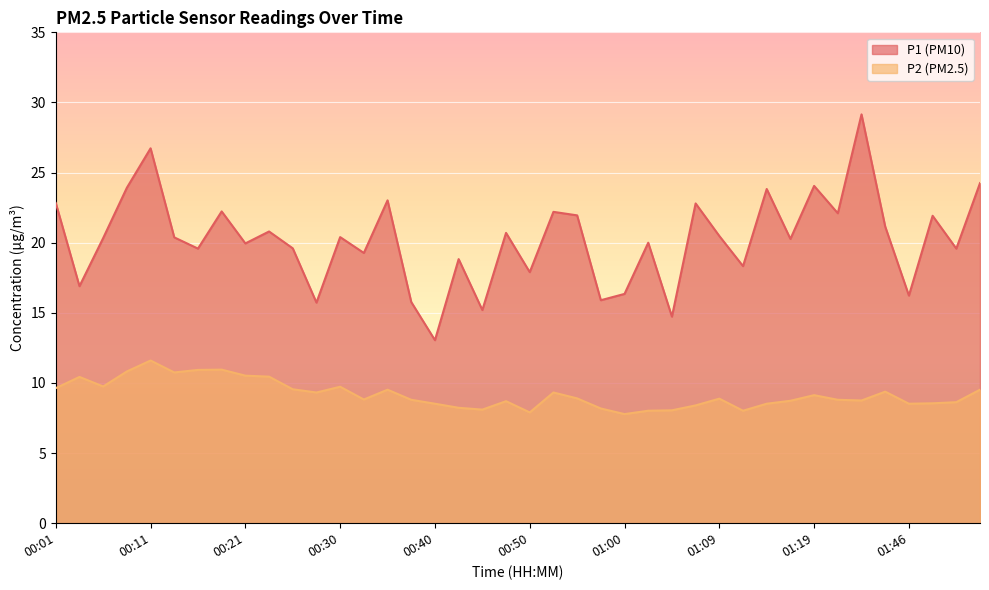

At which category is the sum across all series the highest?

00:11